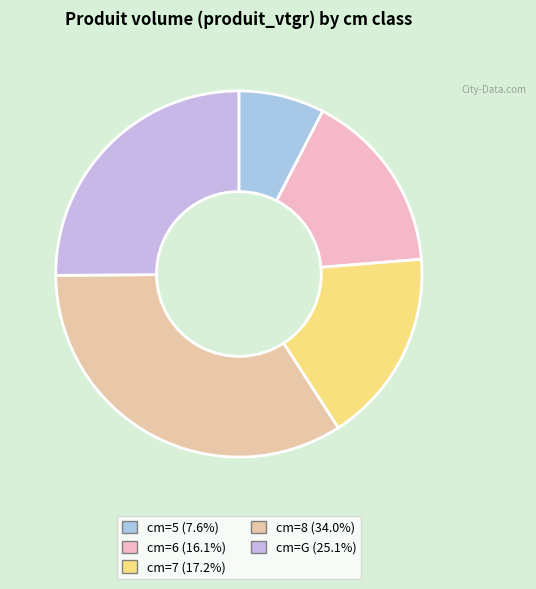

What is the largest slice in the pie chart?

8